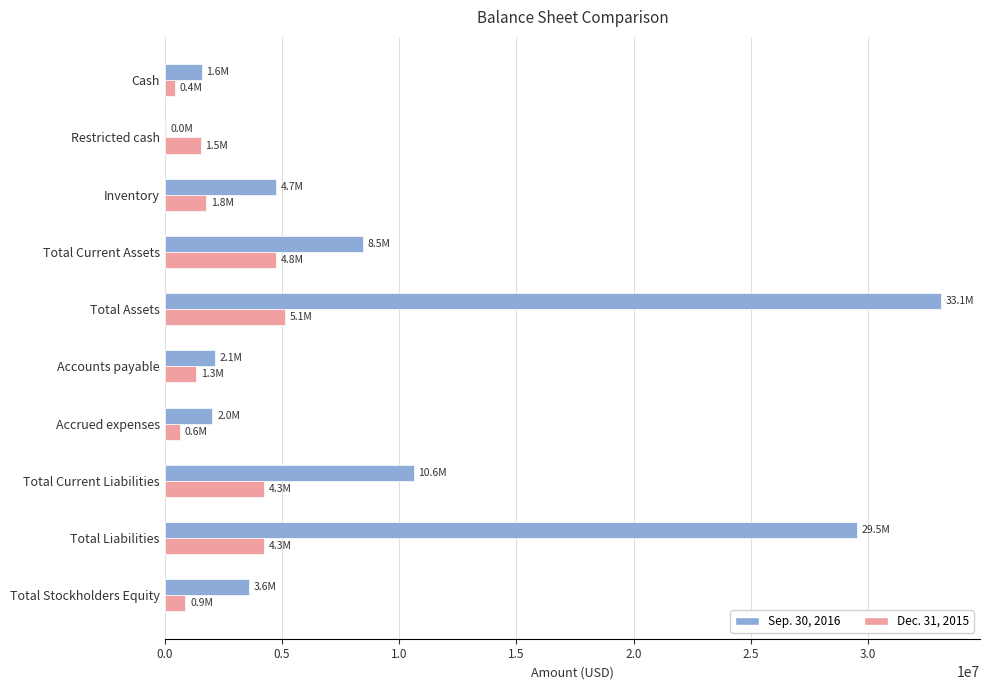

Count the number of data series in this chart.

2